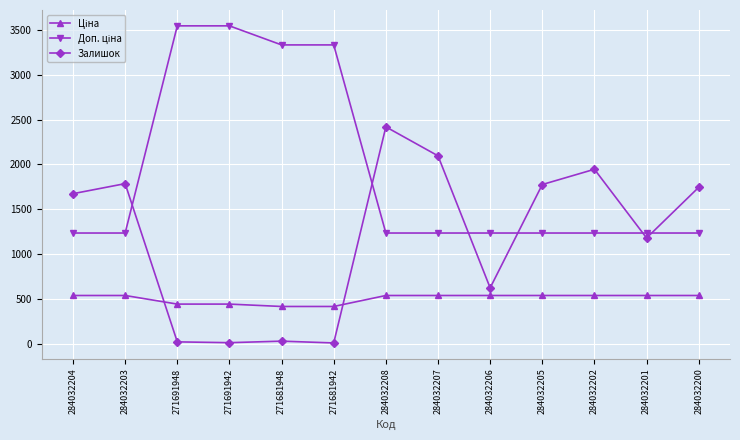

What is the difference between the maximum and second lowest values in the Залишок series?

2406.0